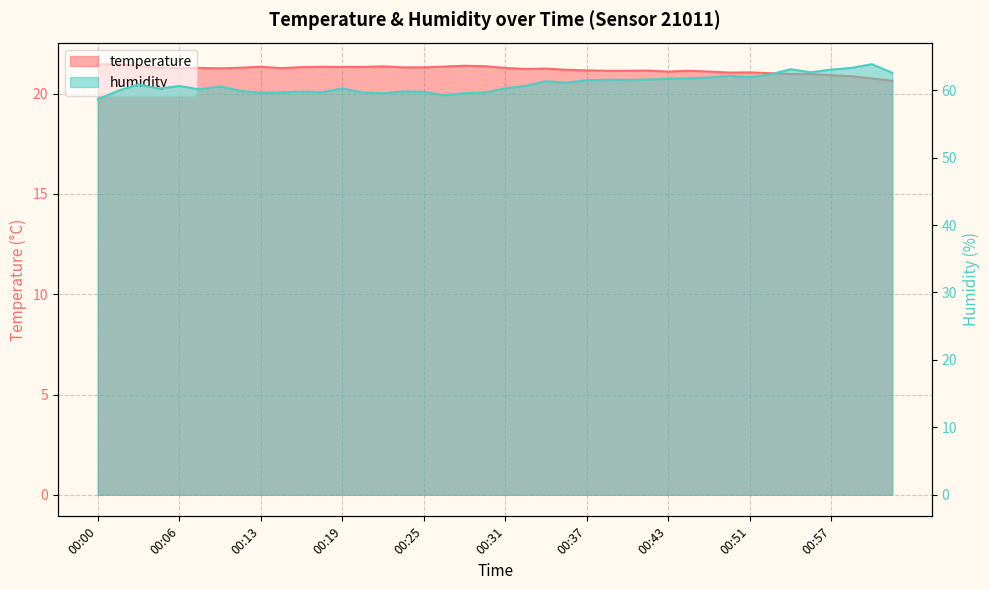

At which category does temperature reach its first local valley?

00:06